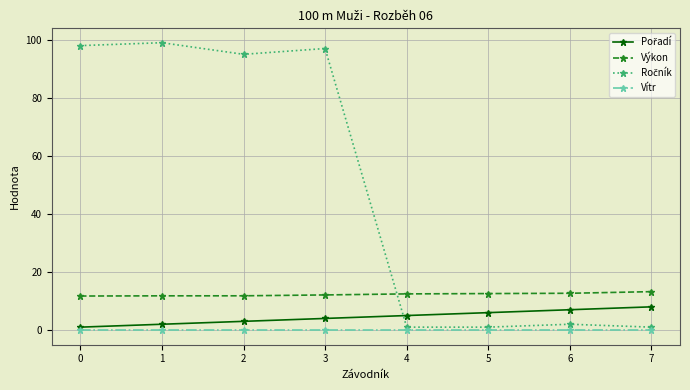

Is the value of Vítr at 2 greater than the value of Výkon at 7?

No